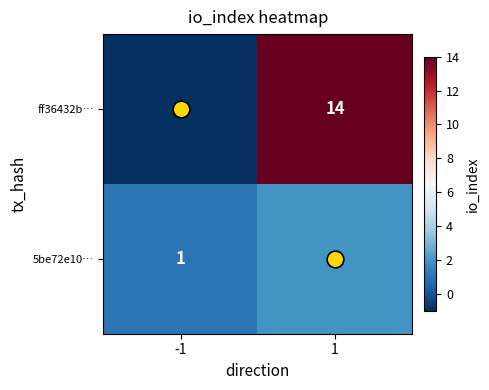

What is the spread (max minus min) of values at 1?

12